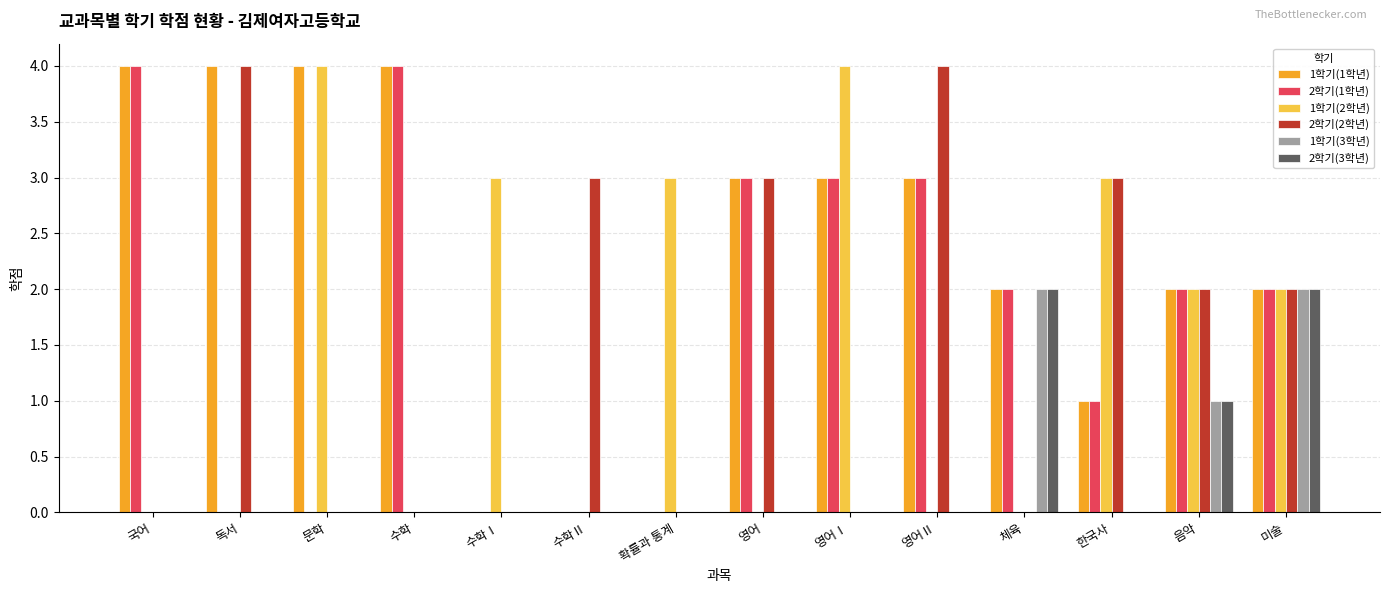

What is the total value across all series at 확률과 통계?

3